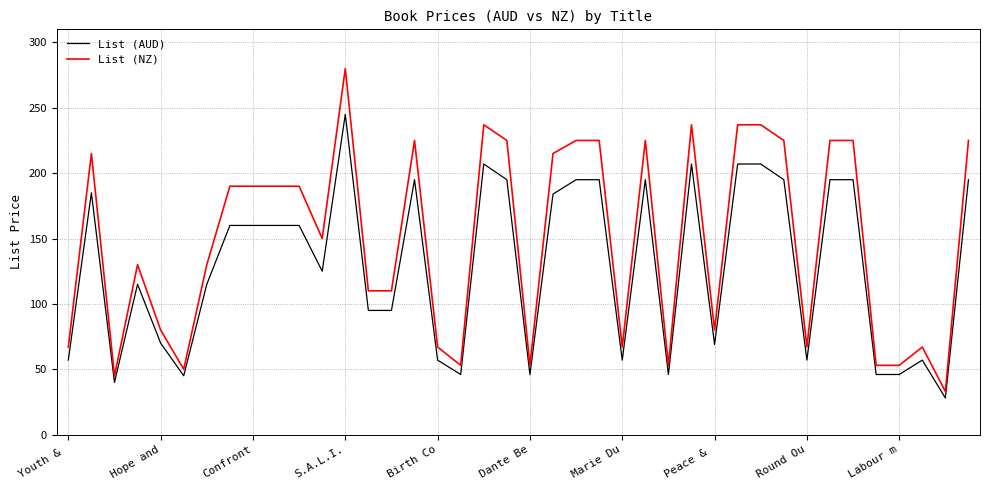

Rank the series by their average value, from lowest to highest.

List (AUD), List (NZ)